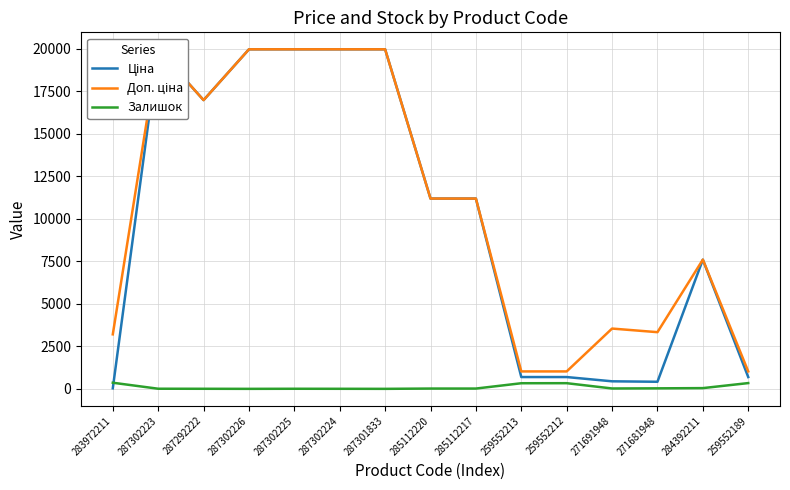

Between 284392211 and 287302226, which is larger?

287302226